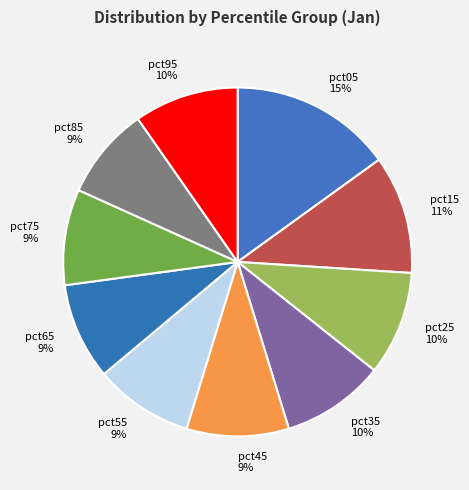

Which category has the biggest portion of the pie?

pct05